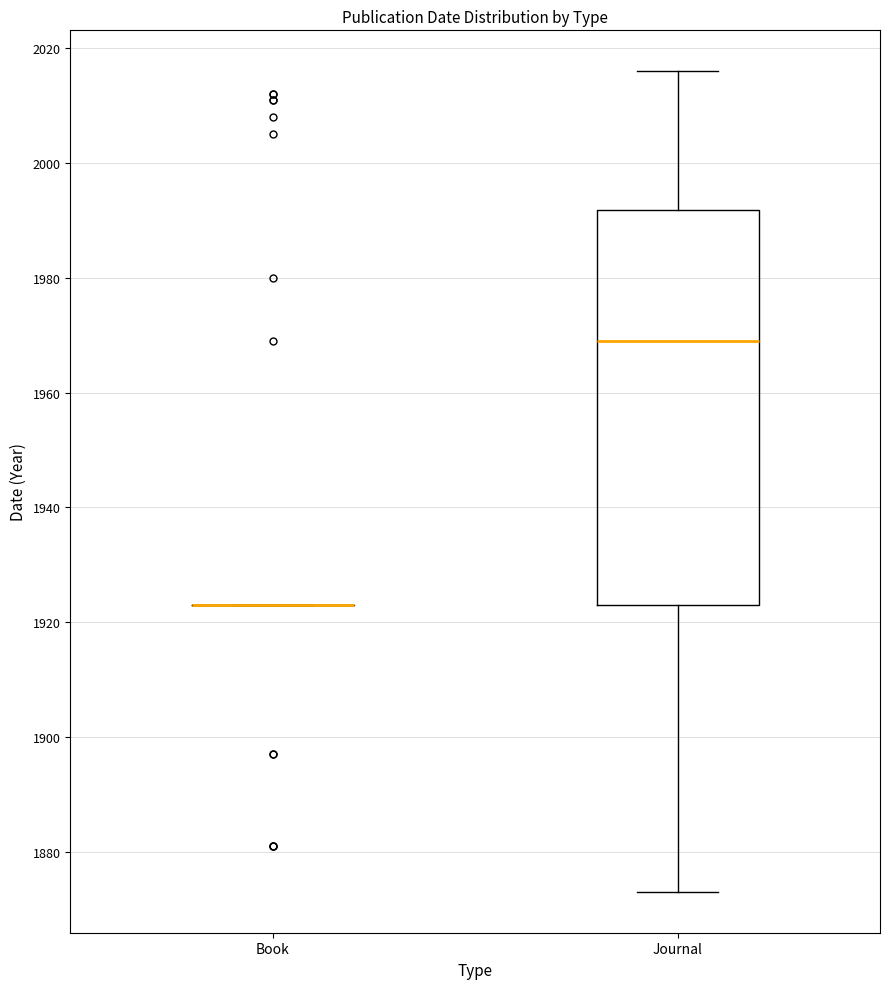

Comparing the boxes themselves (not the whiskers), which one is the tallest?

Journal